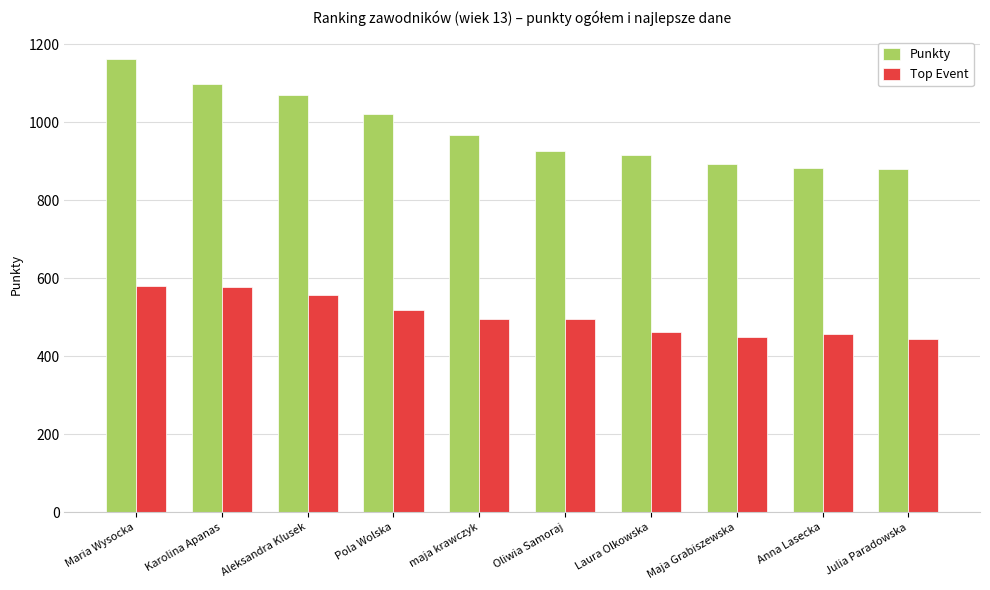

What is the approximate value of Top Event at Aleksandra Klusek?

556